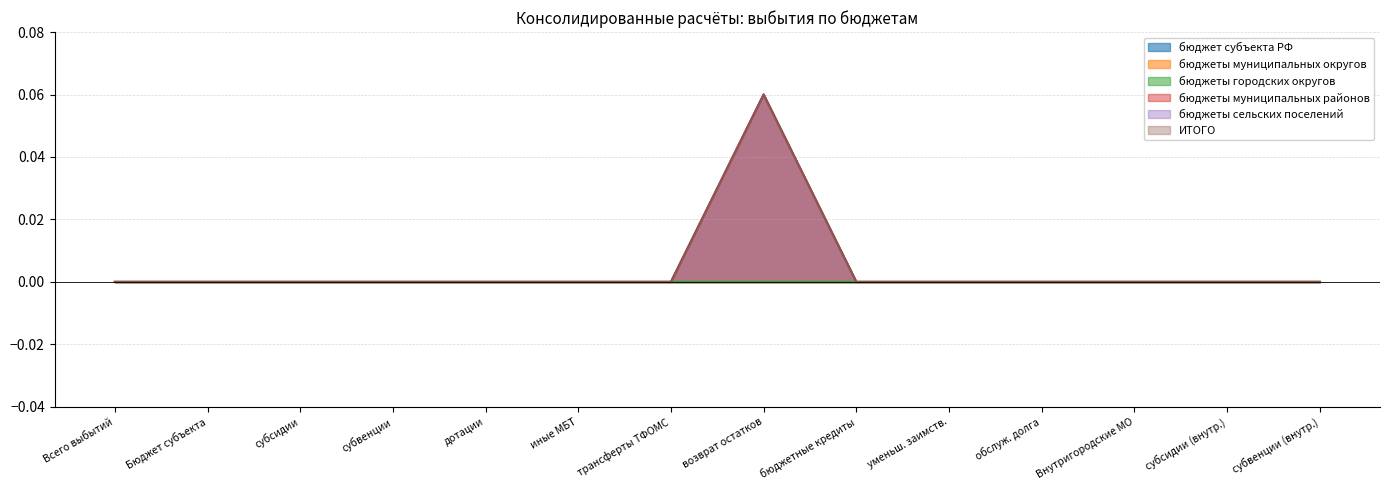

How many categories are shown in the chart?

14